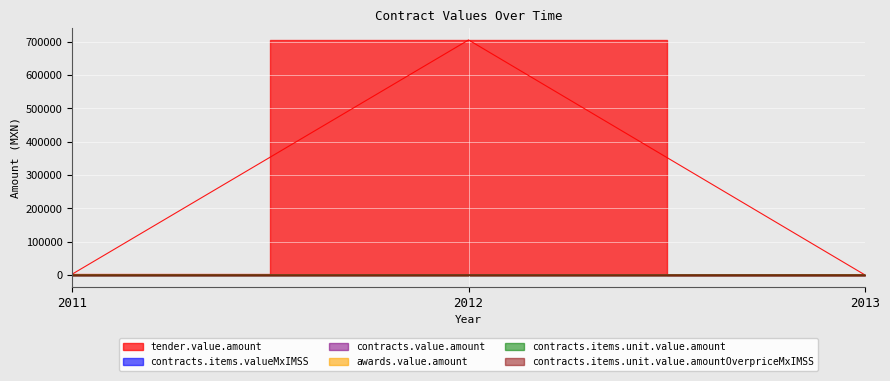

Which category has the highest value across all series?

2012